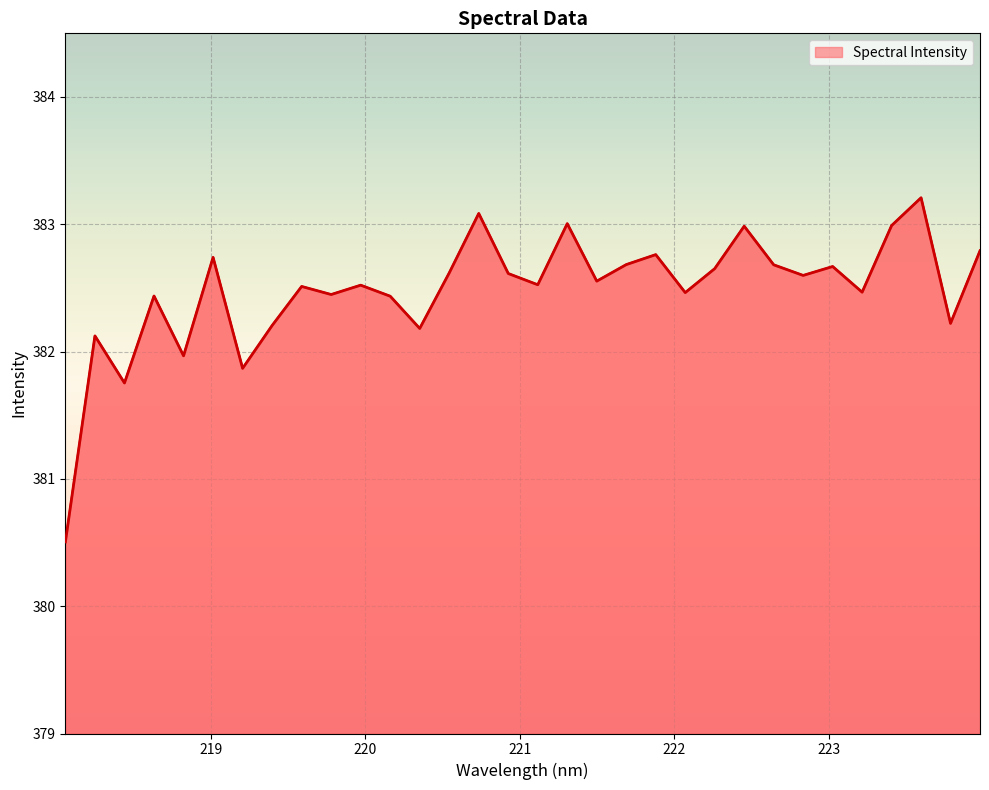

What is the maximum value shown in the chart?

383.2